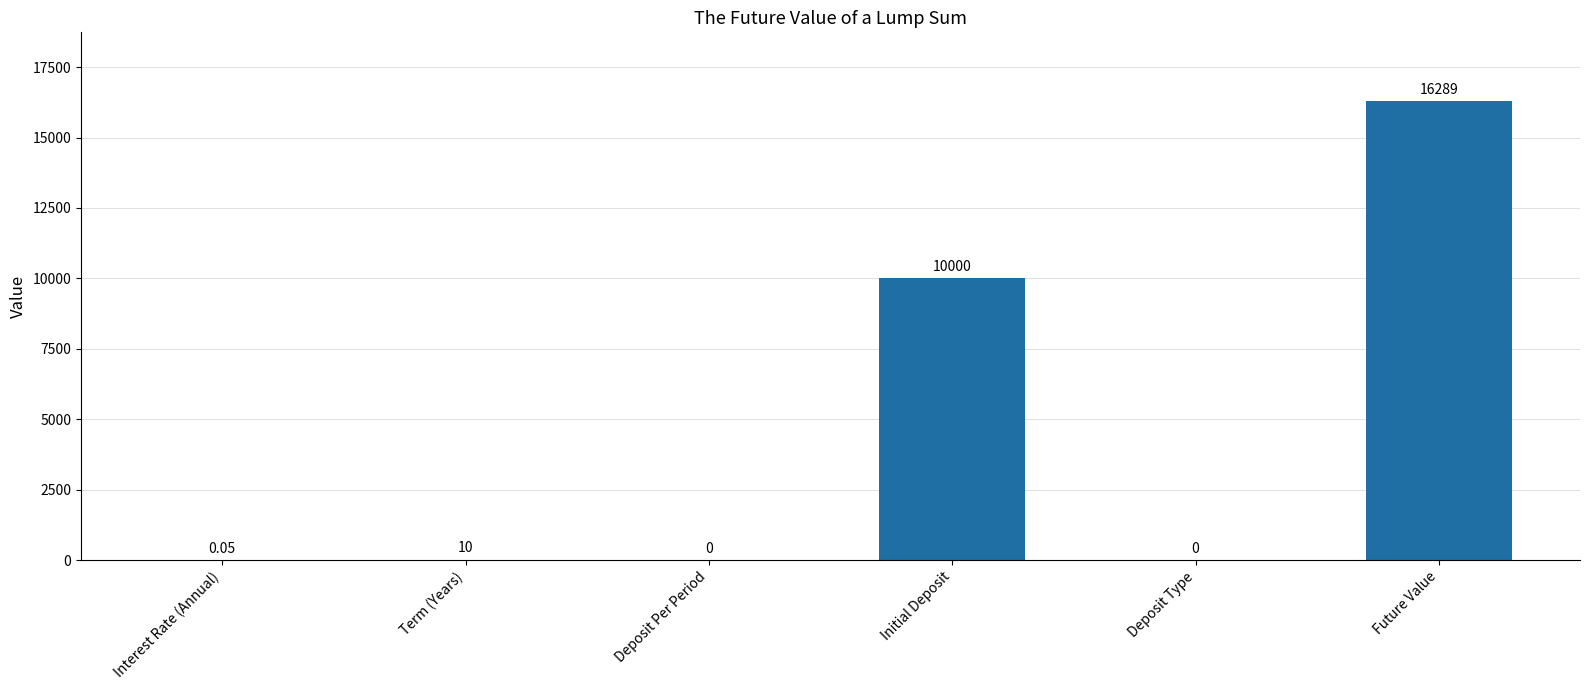

Which label corresponds to the largest value in the chart?

Future Value